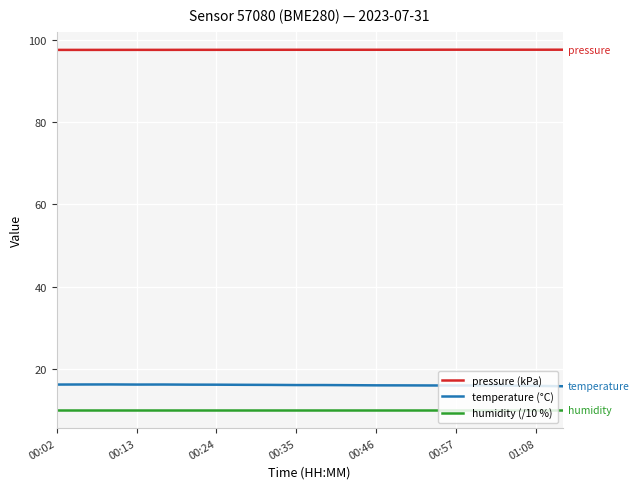

Which series has the largest total across all categories?

pressure (kPa)